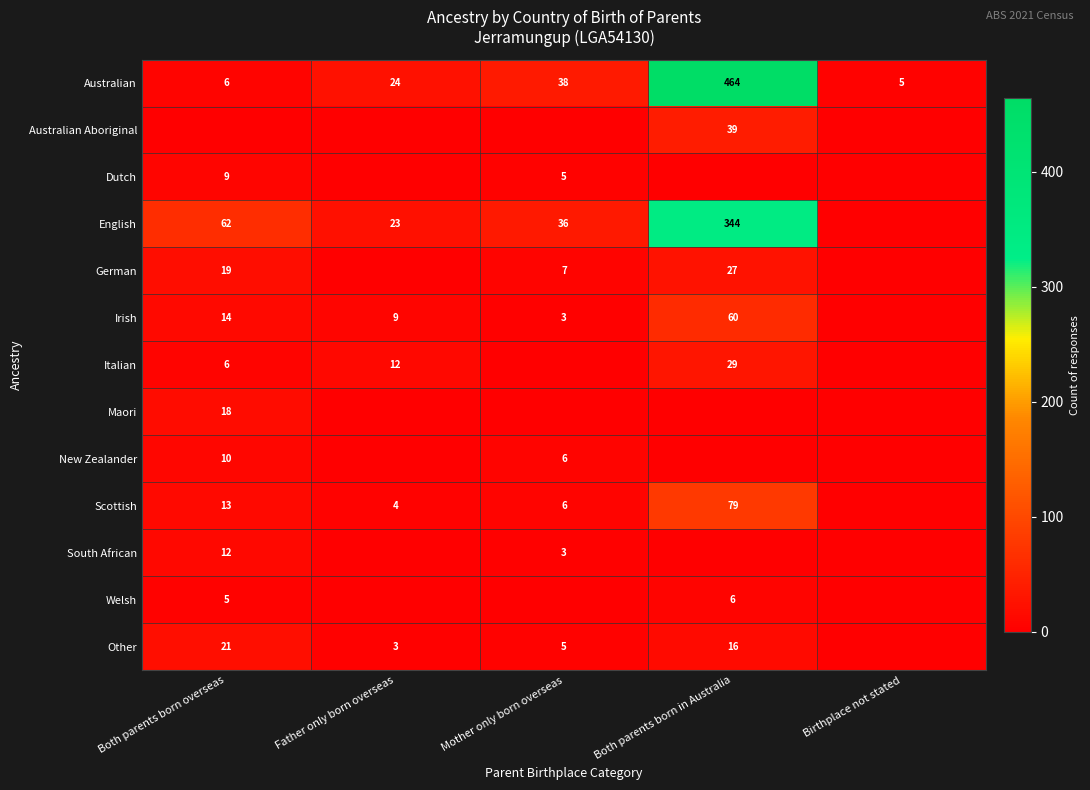

At how many categories does at least one series exceed 238?

1